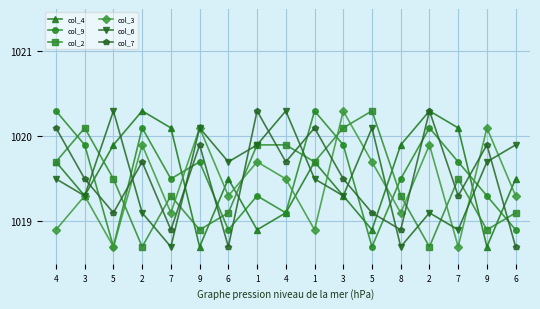

What is the difference between the highest and lowest values at 6?

1.0